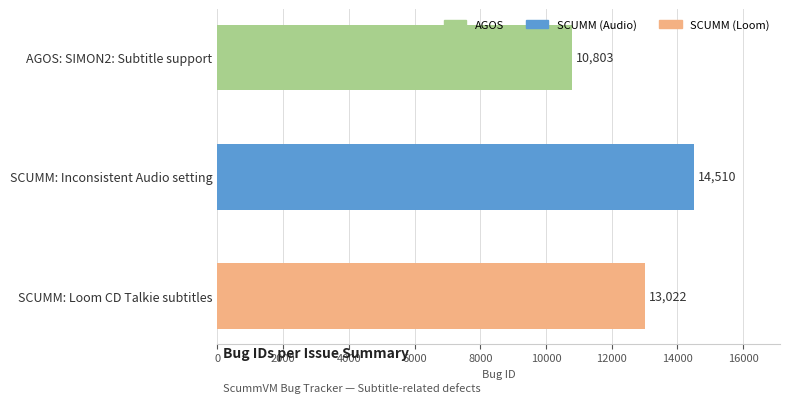

Is it true that the value at AGOS: SIMON2: Subtitle support is 10803?

True